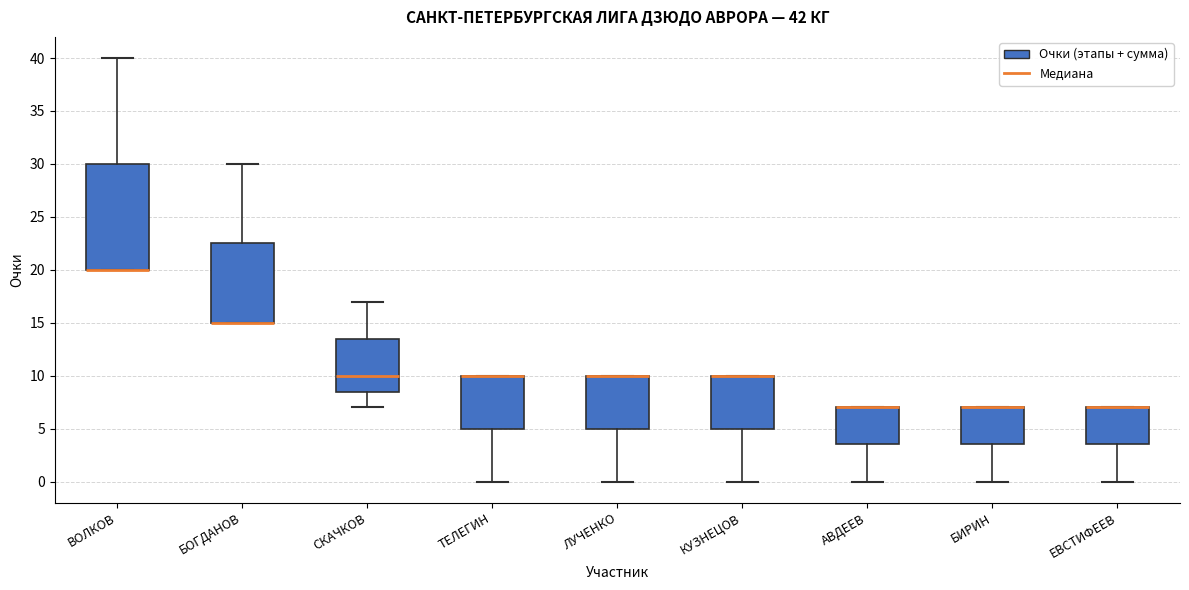

Where does the upper whisker of the box for БОГДАНОВ end on the y-axis? The values are not printed on the chart, so give them approximately, as read against the axis.

30.0